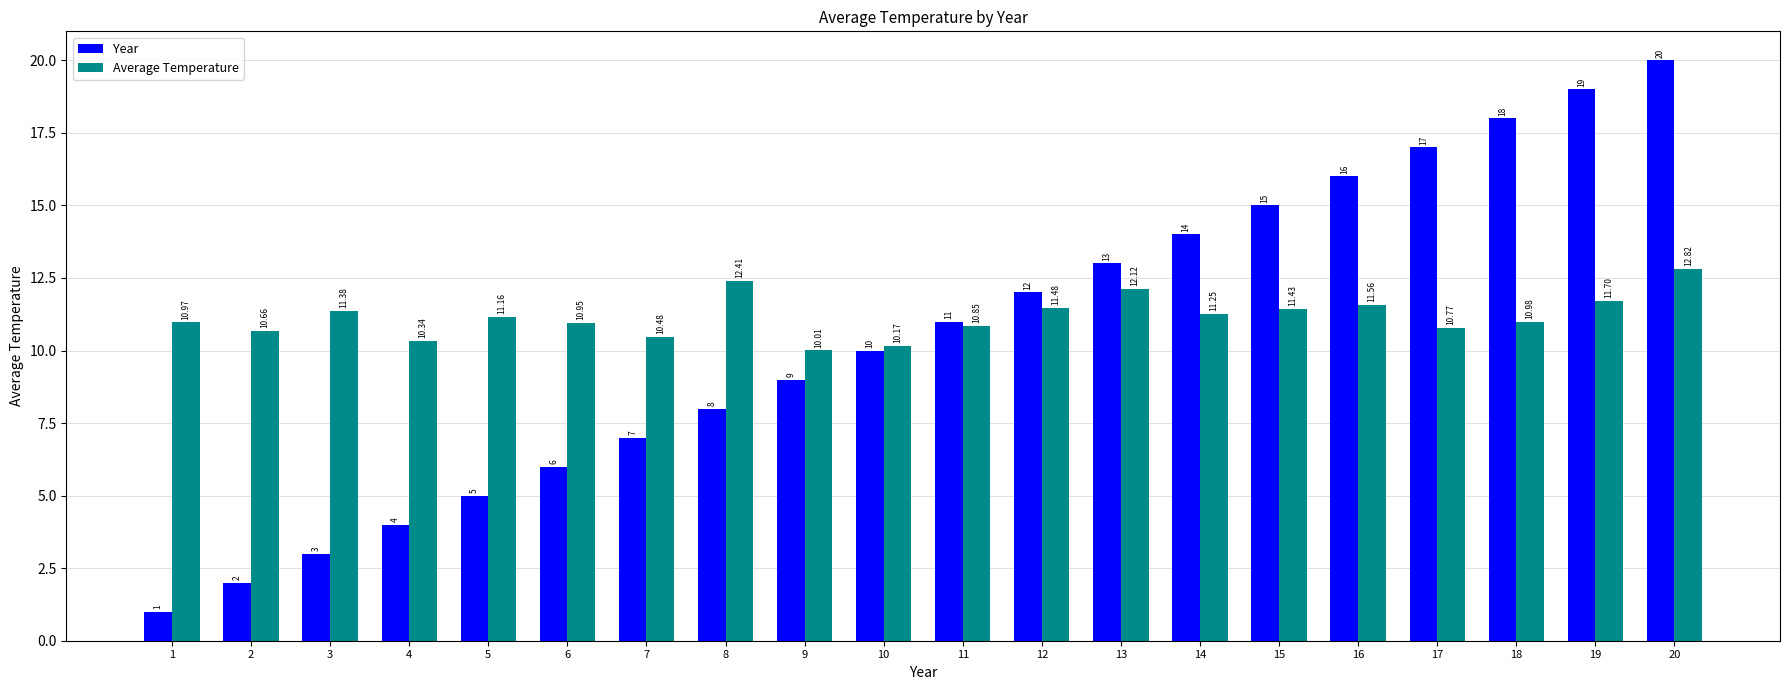

What is the sum of the Year values at 20 and 15?

35.0